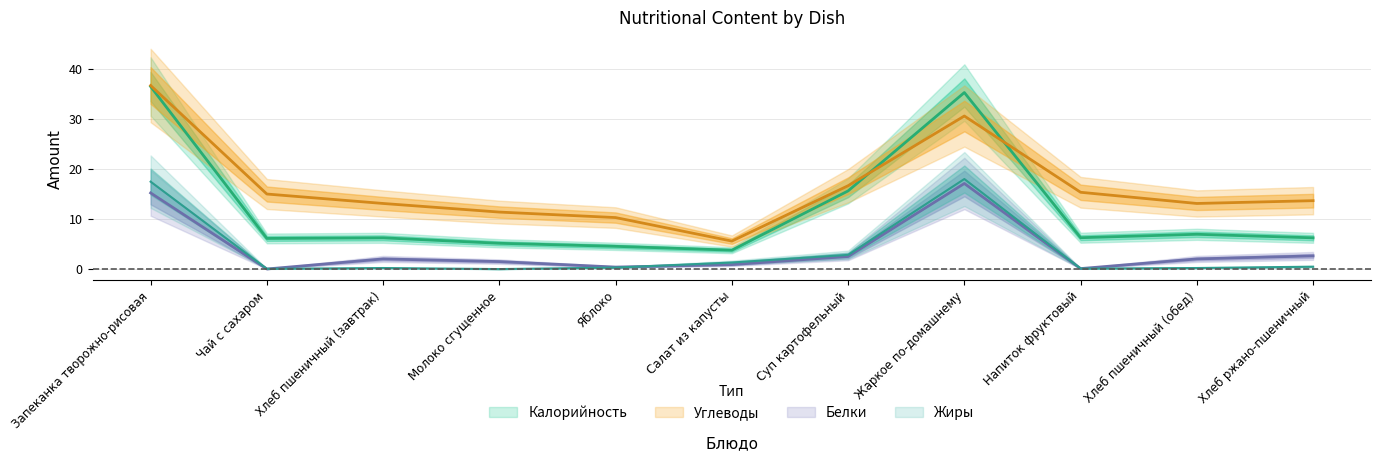

What is the average value of the Жиры series?

3.7